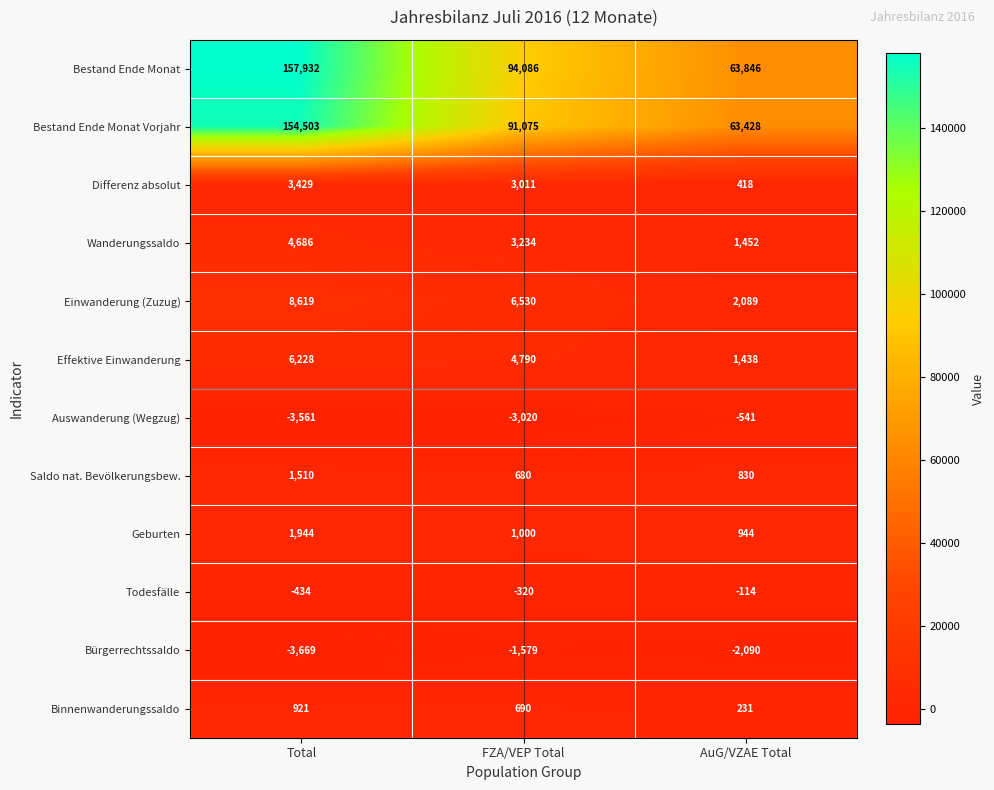

What is the difference between the maximum and minimum values in the Todesfälle series?

320